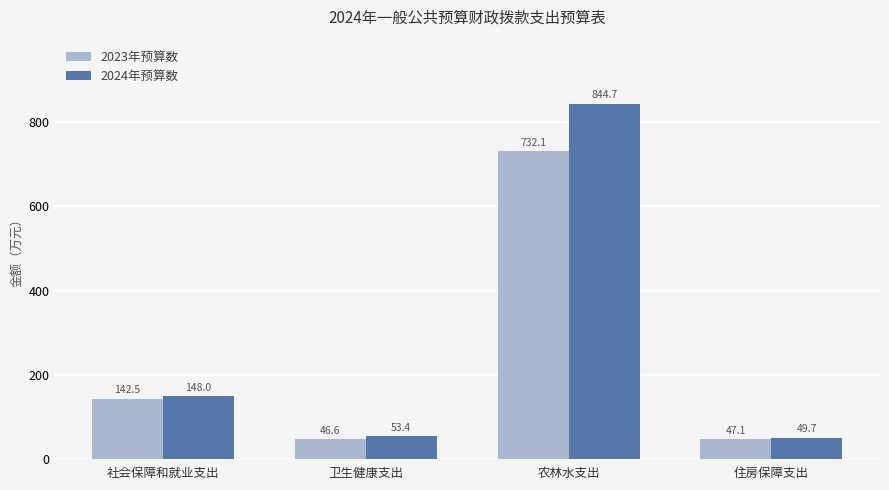

List the series in order of their peak value, lowest first.

2023年预算数, 2024年预算数